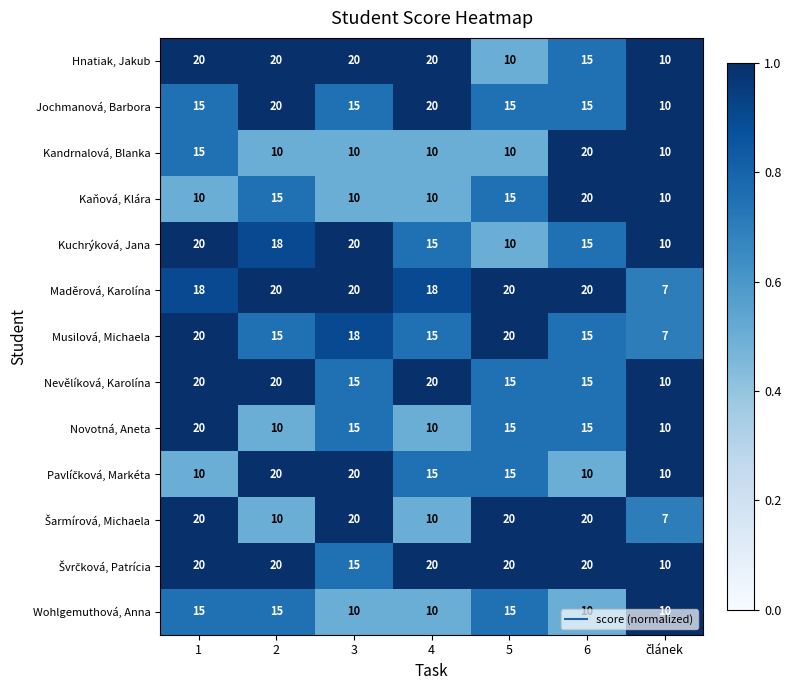

What is the sum of the Wohlgemuthová, Anna values at 4 and 1?

25